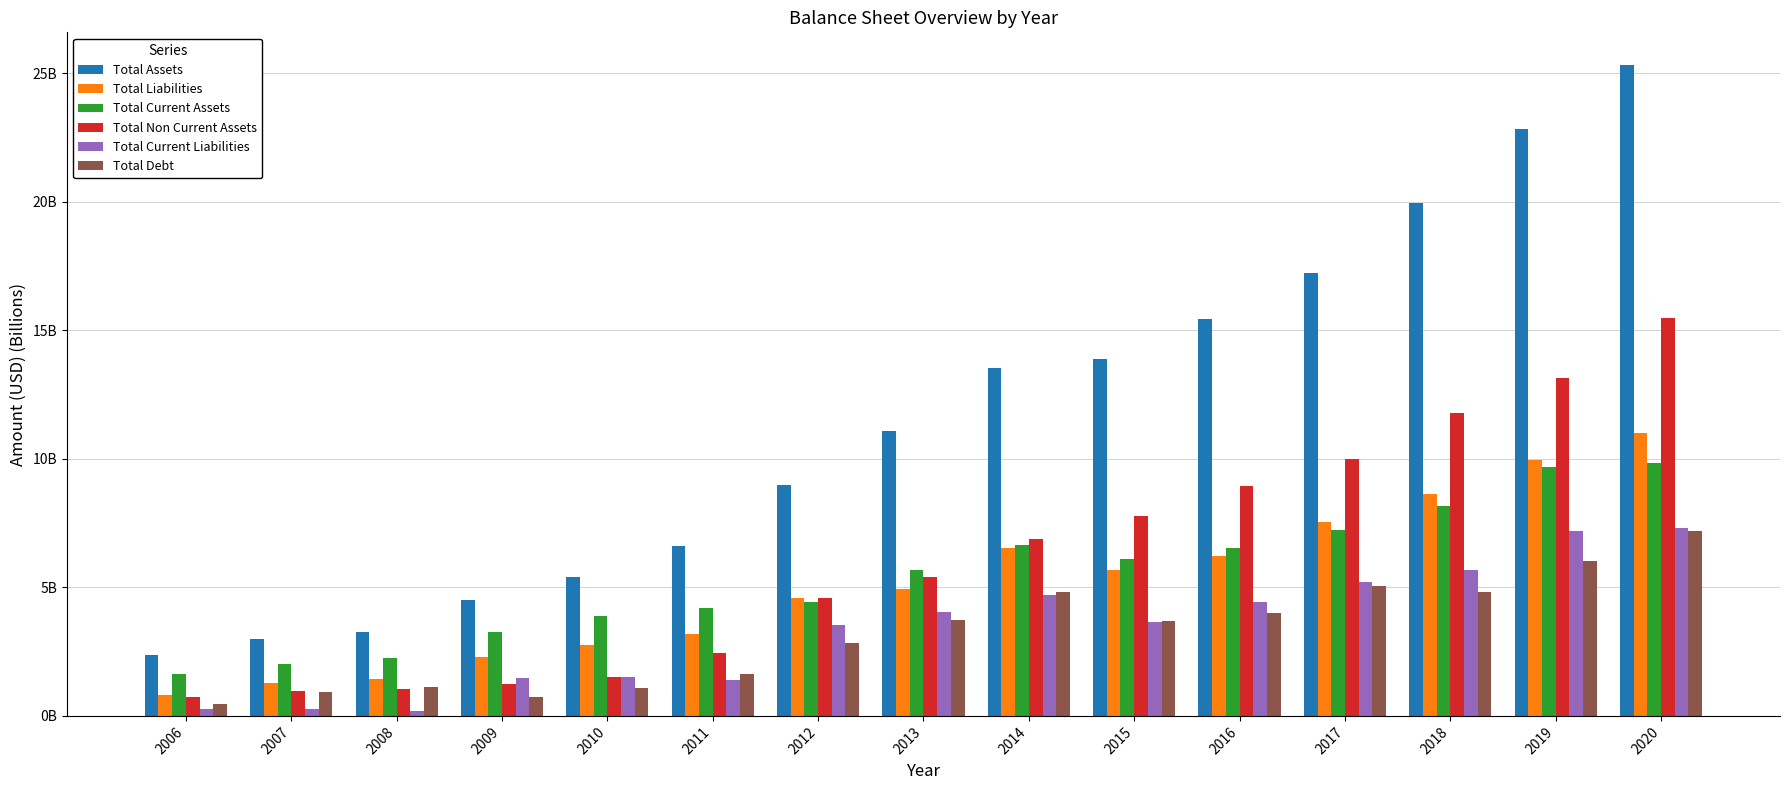

Reading left to right, transcribe all the data shown in this chart.

Total Assets: 2.4	3.0	3.3	4.5	5.4	6.6	9.0	11.1	13.5	13.9	15.5	17.2	20.0	22.8	25.3
Total Liabilities: 0.8	1.3	1.4	2.3	2.7	3.2	4.6	4.9	6.5	5.7	6.2	7.5	8.6	10.0	11.0
Total Current Assets: 1.6	2.0	2.2	3.3	3.9	4.2	4.4	5.7	6.7	6.1	6.5	7.2	8.2	9.7	9.8
Total Non Current Assets: 0.7	1.0	1.0	1.2	1.5	2.4	4.6	5.4	6.9	7.8	8.9	10.0	11.8	13.1	15.5
Total Current Liabilities: 0.3	0.3	0.2	1.5	1.5	1.4	3.5	4.1	4.7	3.6	4.4	5.2	5.7	7.2	7.3
Total Debt: 0.5	0.9	1.1	0.7	1.1	1.6	2.8	3.7	4.8	3.7	4.0	5.0	4.8	6.0	7.2